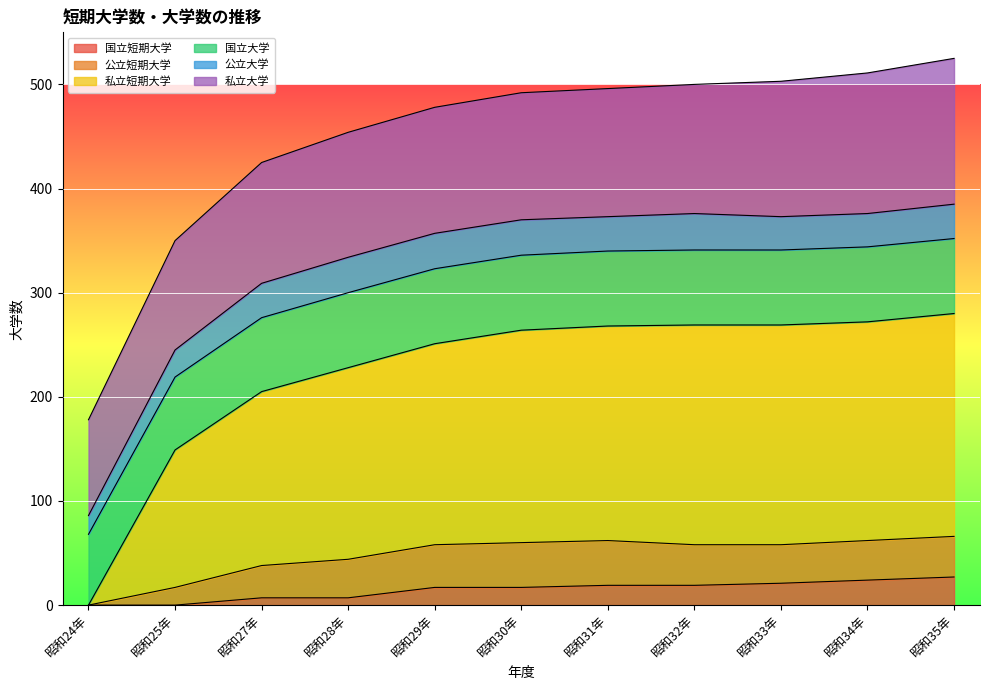

What are all the series names shown in the legend?

国立短期大学, 公立短期大学, 私立短期大学, 国立大学, 公立大学, 私立大学